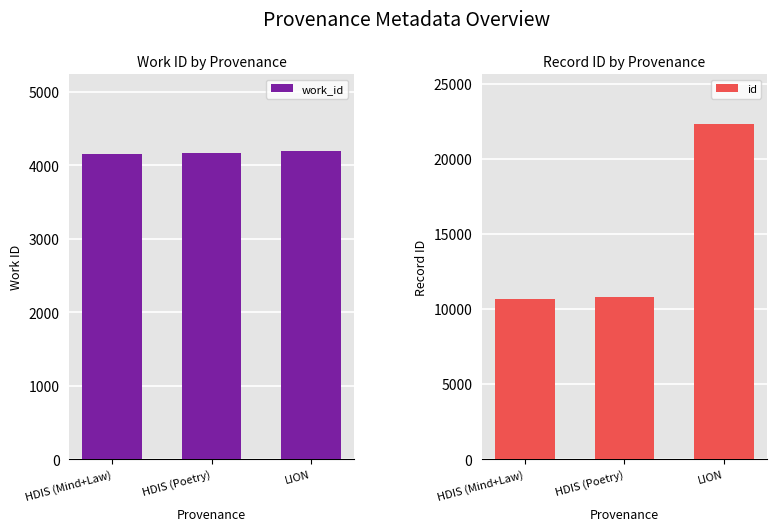

The value of work_id at LION is 4193. True or false?

True